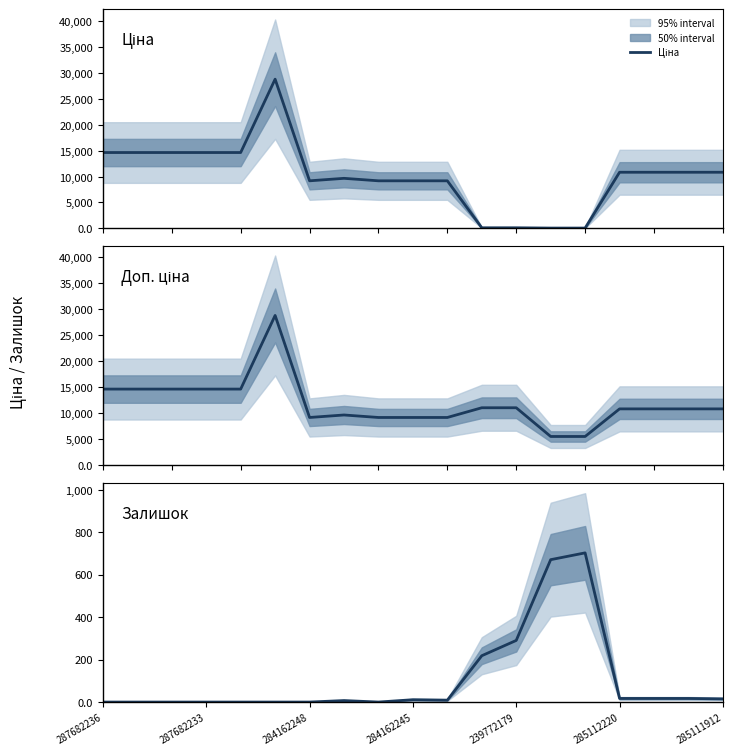

Does the chart have visible grid lines?

No